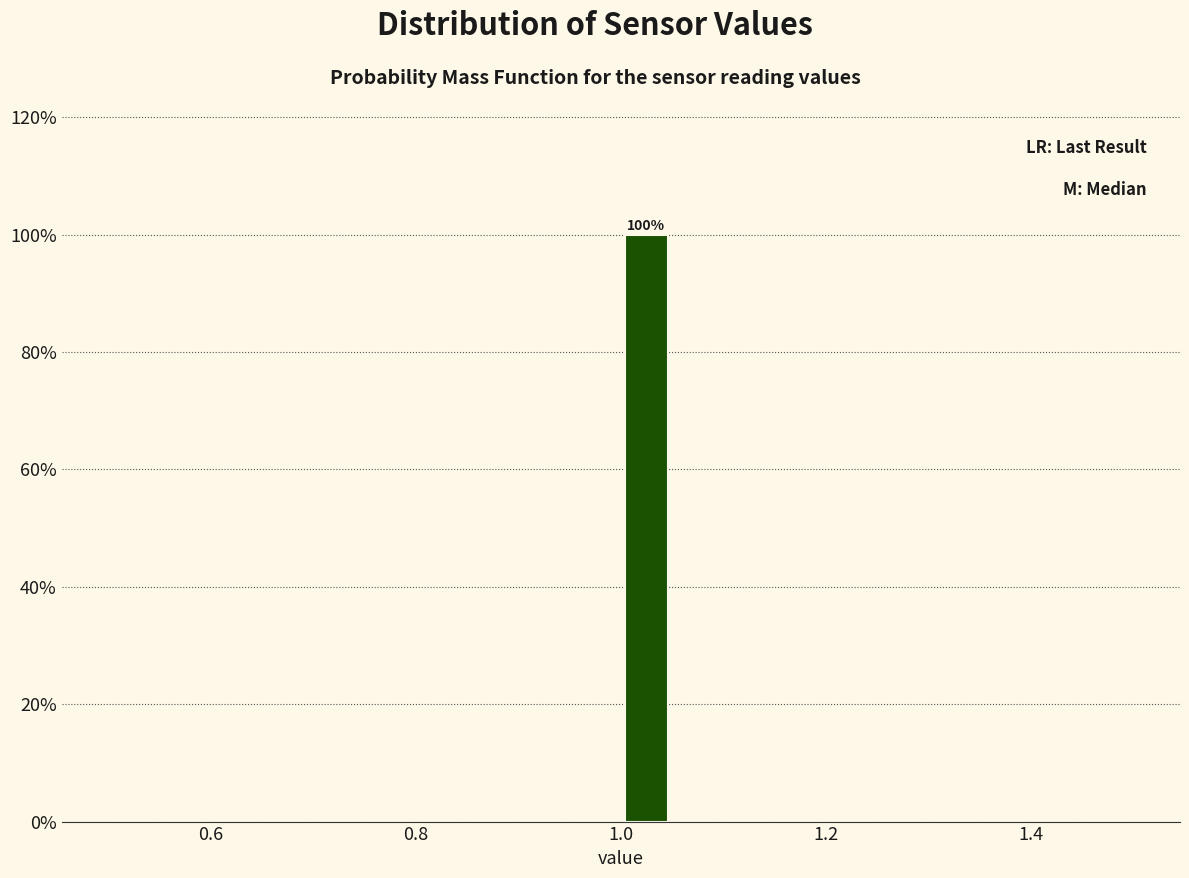

Around what value on the x-axis is the tallest bar? Give the approximate position of its centre, as read against the axis.

1.02